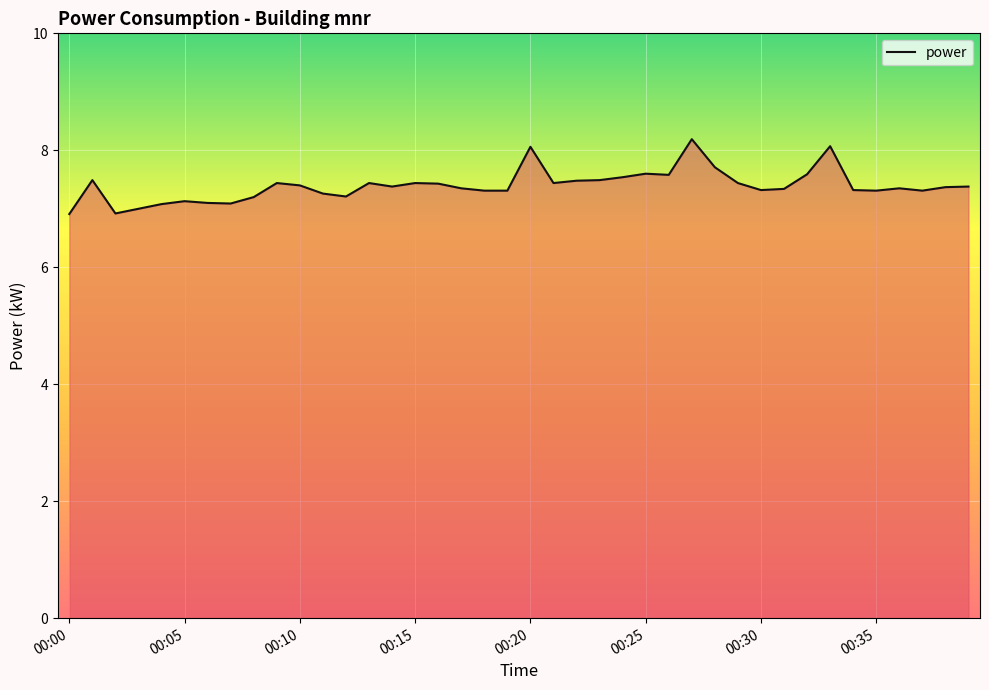

What is the greatest value displayed?

8.2